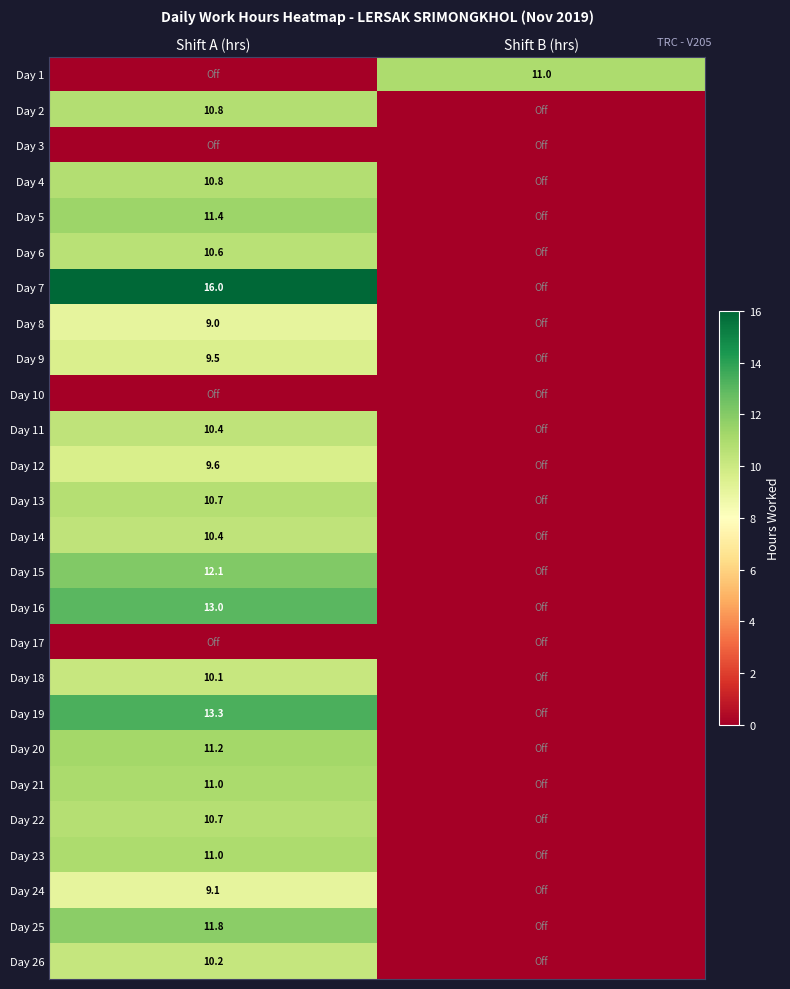

The value of Day 8 at Shift A (hrs) is 9.0. True or false?

True